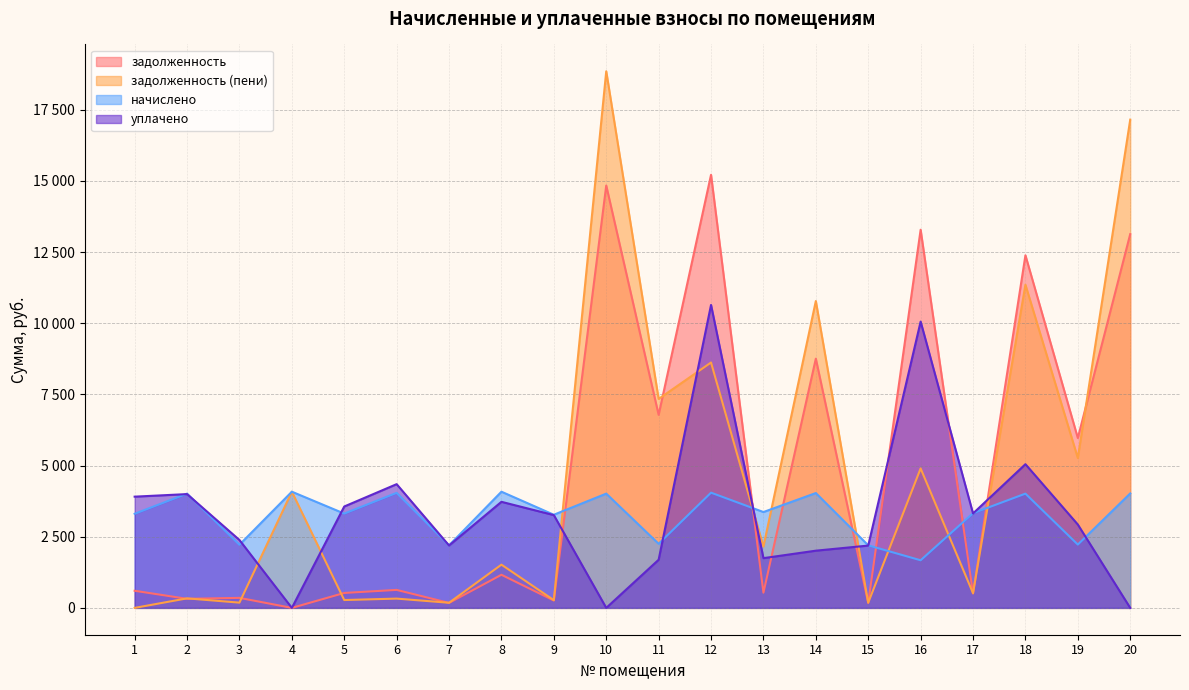

The начислено series shows 973.6 at 5. True or false?

False